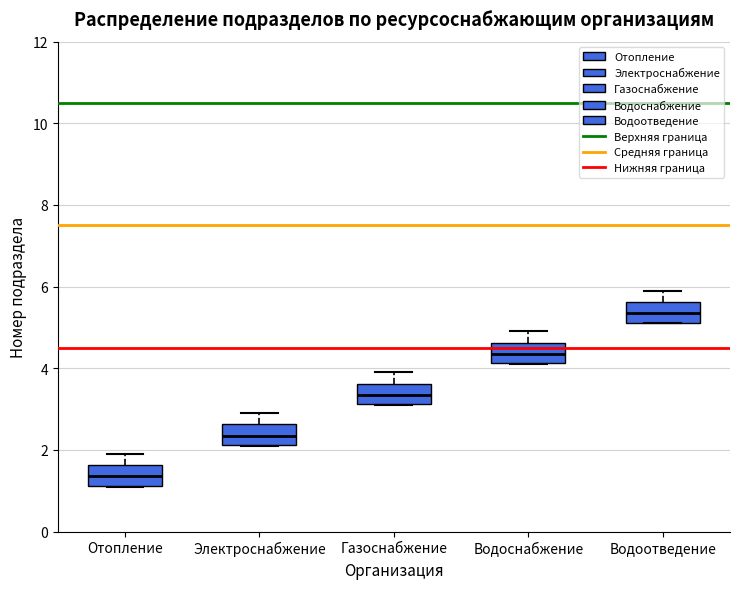

Which box's median line is the highest?

Водоотведение